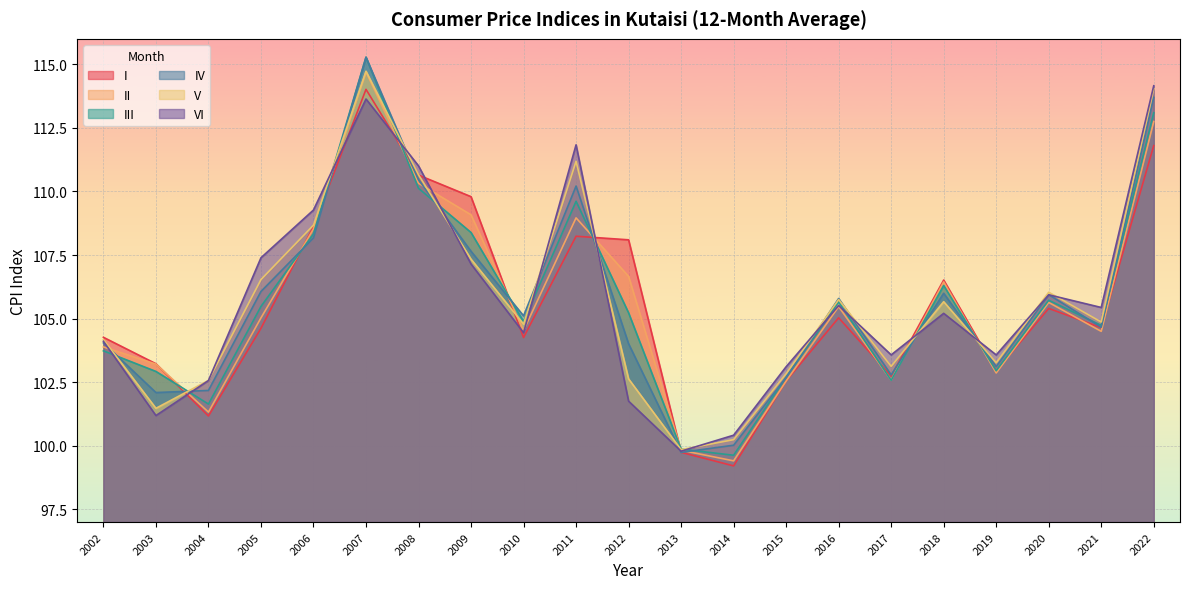

After their last crossing, which series has the higher values: III or V?

V